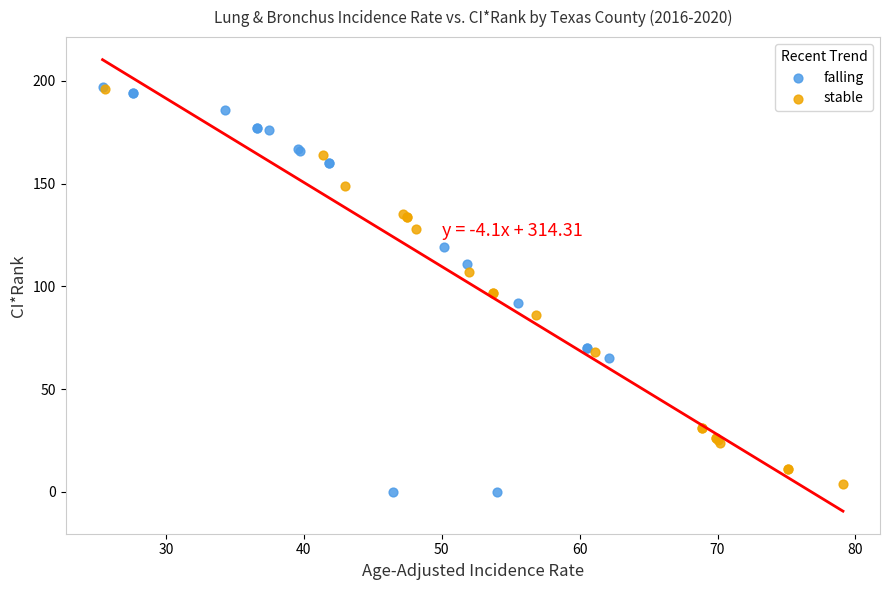

What are all the series names shown in the legend?

falling, stable